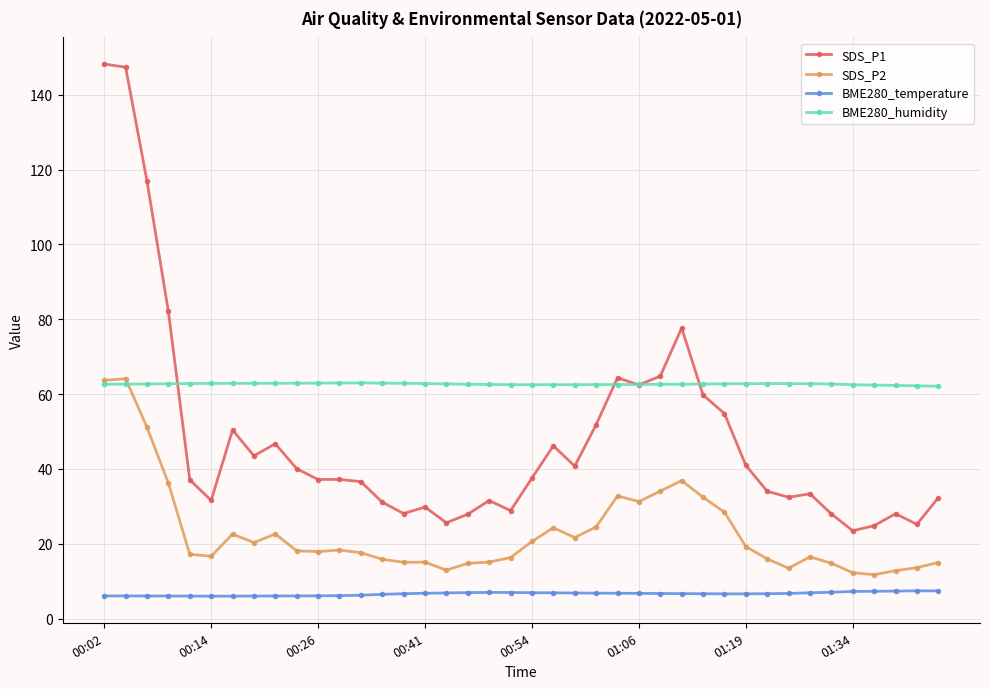

Rank the series by their average value, from lowest to highest.

BME280_temperature, SDS_P2, SDS_P1, BME280_humidity